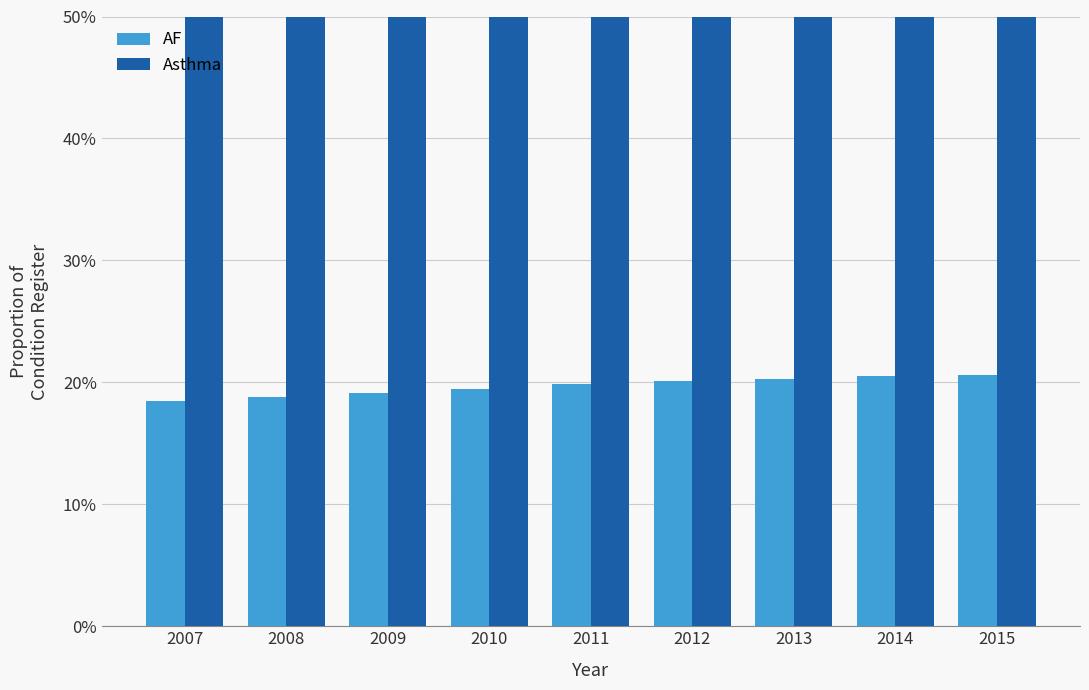

What is the minimum value for Asthma?

79.4